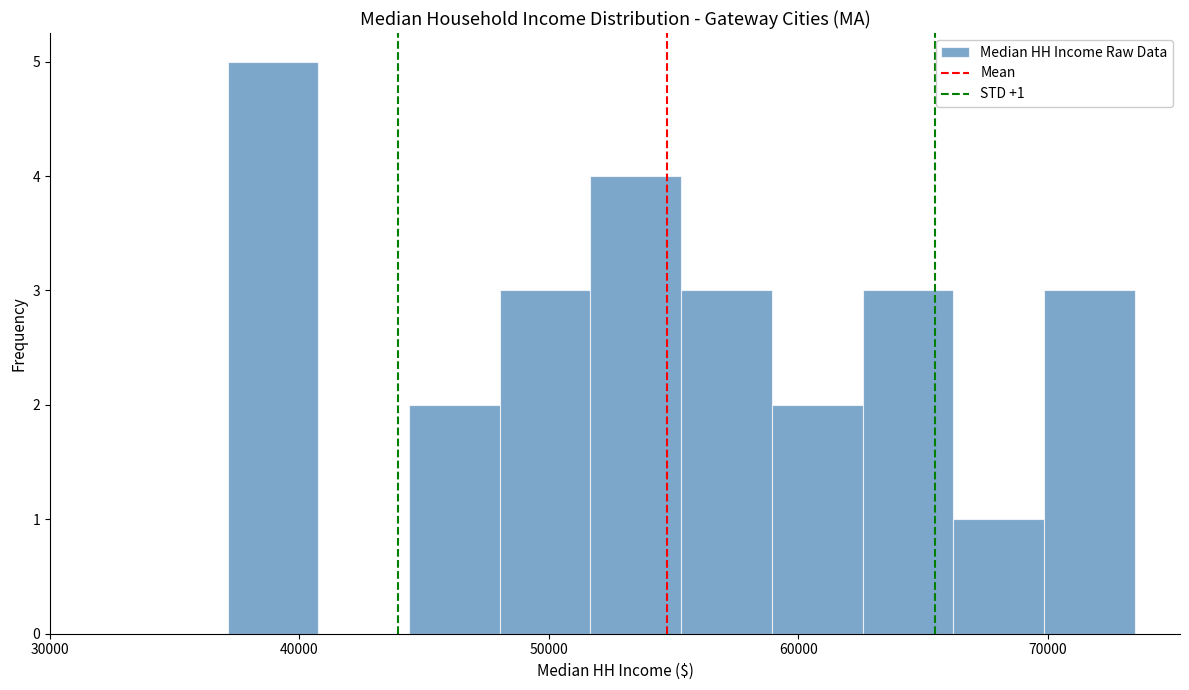

Around what value on the x-axis is the tallest bar? Give the approximate position of its centre, as read against the axis.

39000